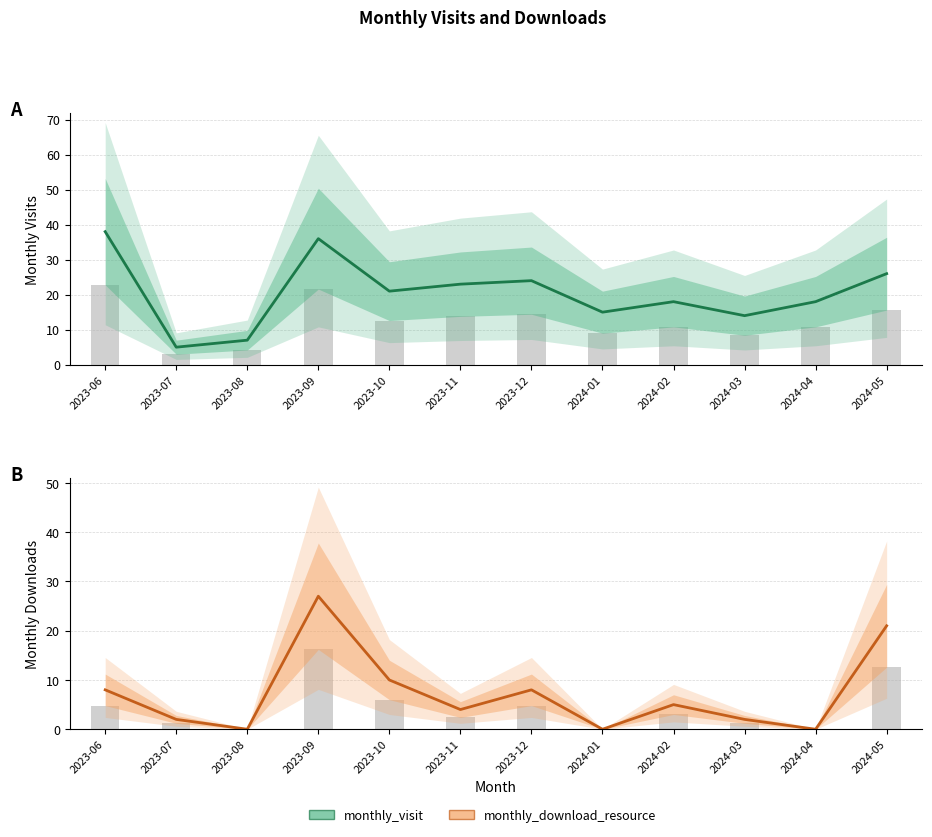

What is the difference between the monthly_visit values at 2024-01 and 2023-09?

21